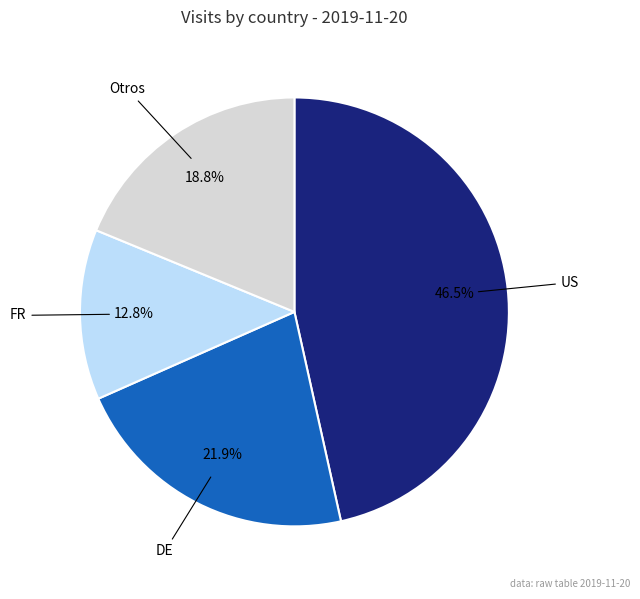

Is there a majority slice in this chart?

No